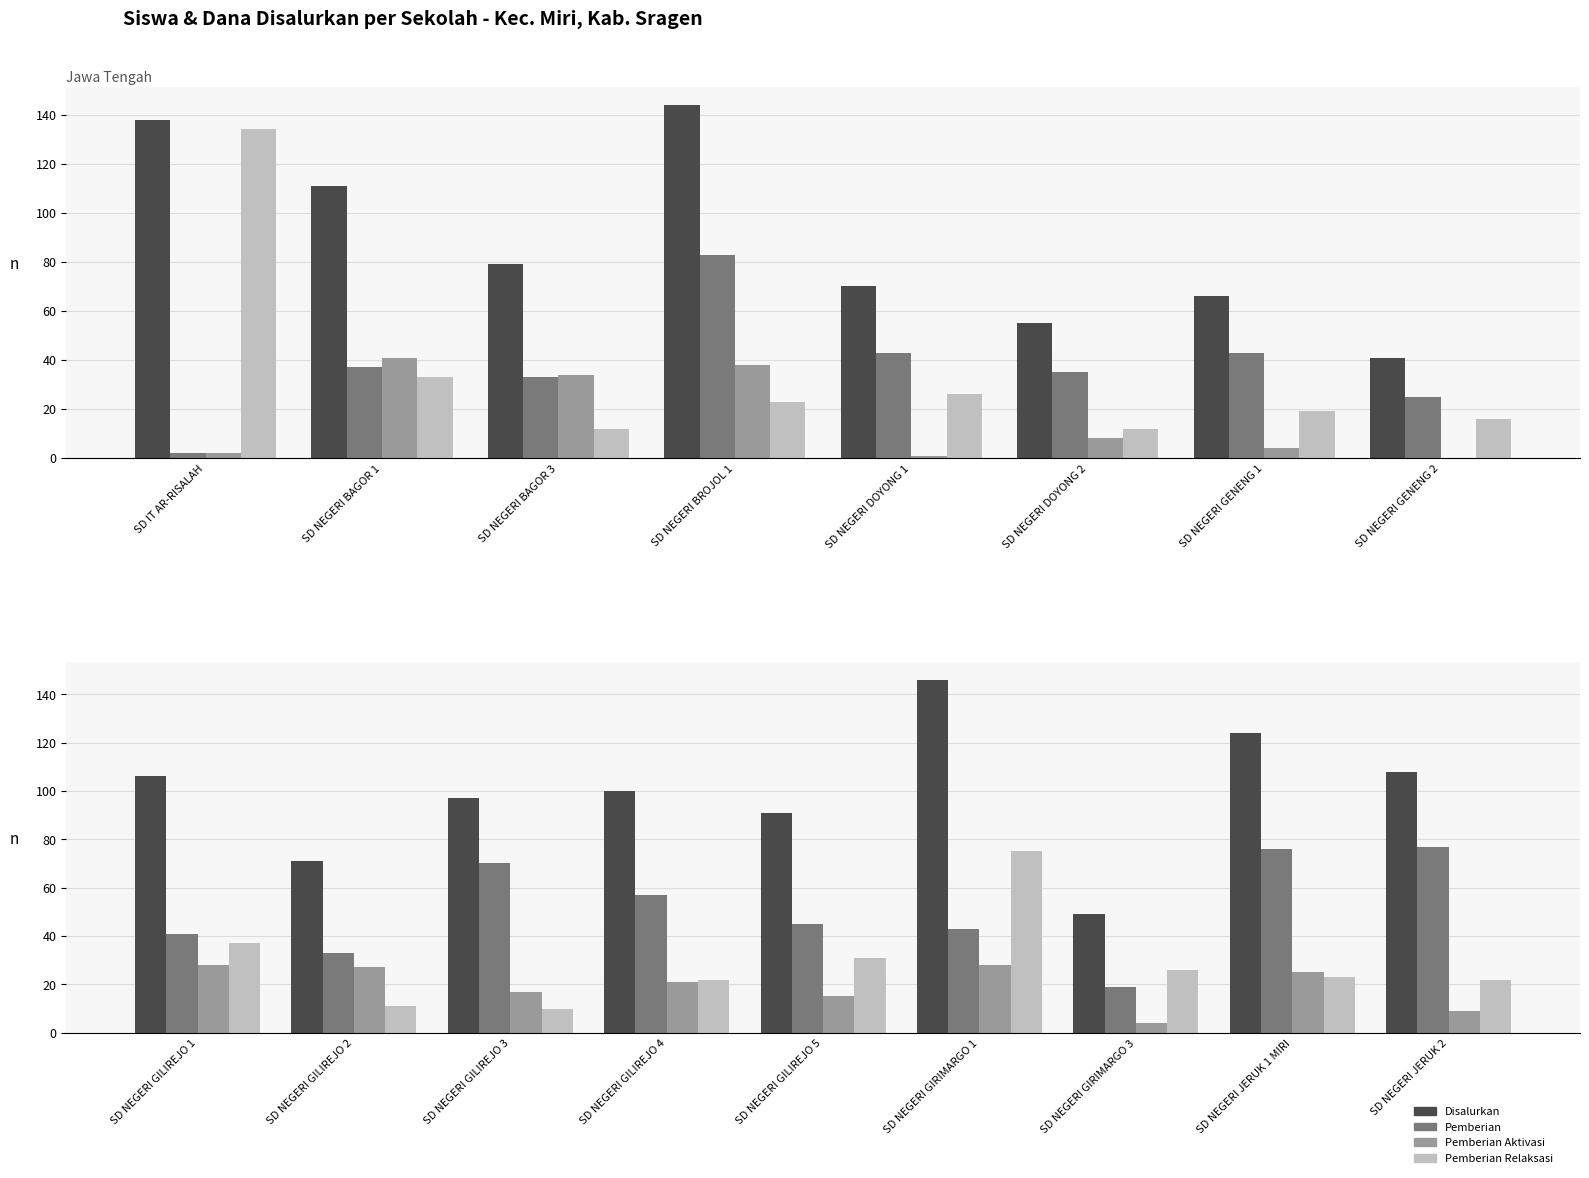

Is it true that Pemberian equals 34 at SD NEGERI JERUK 1 MIRI?

False